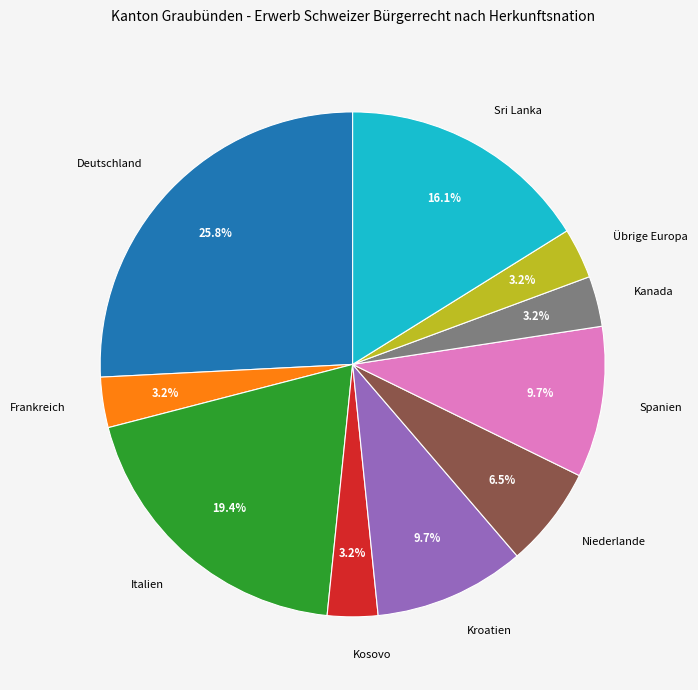

How many segments does this pie chart have?

10